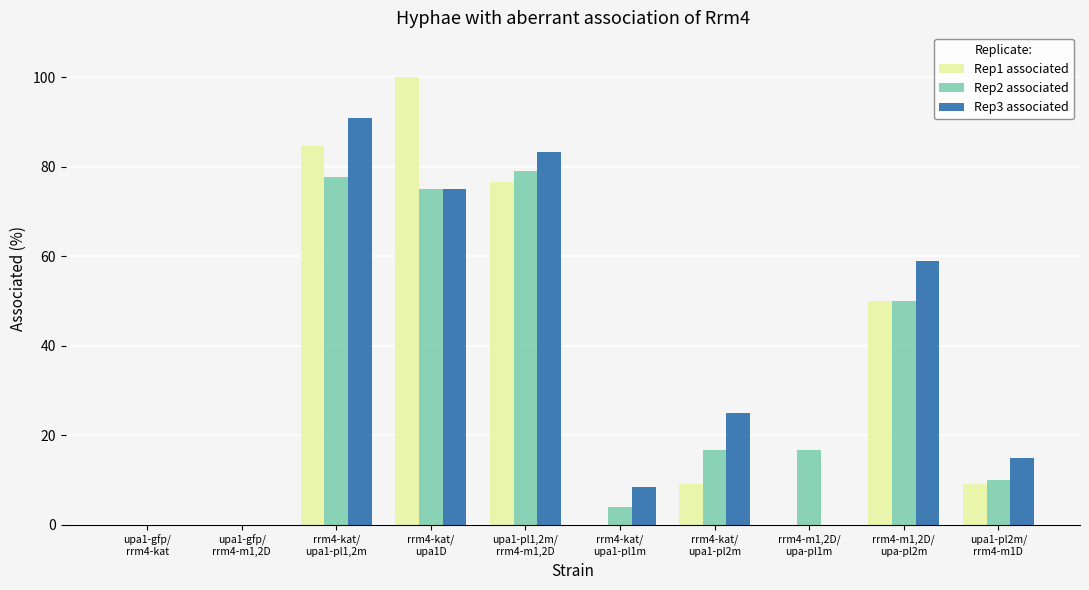

What is the highest value of the Rep1 associated series?

100.0